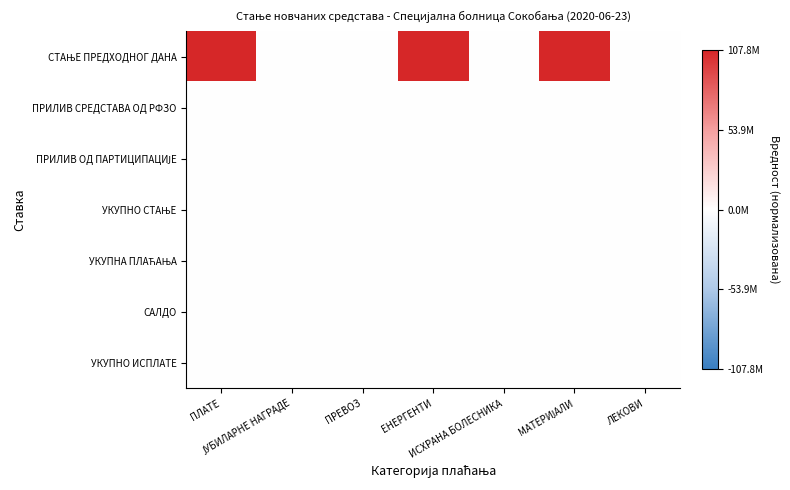

What is the total value across all series at ЕНЕРГЕНТИ?

1.0